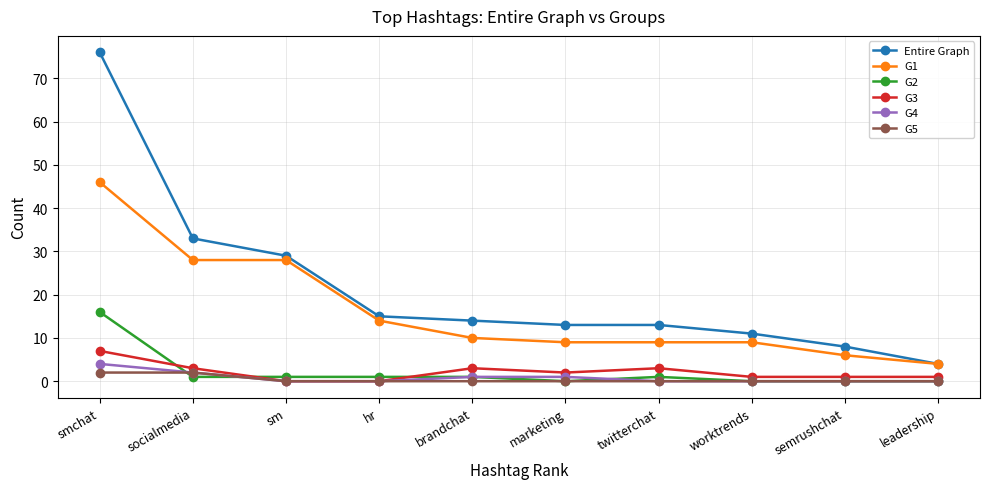

Does the chart display data point markers on the line(s)?

Yes